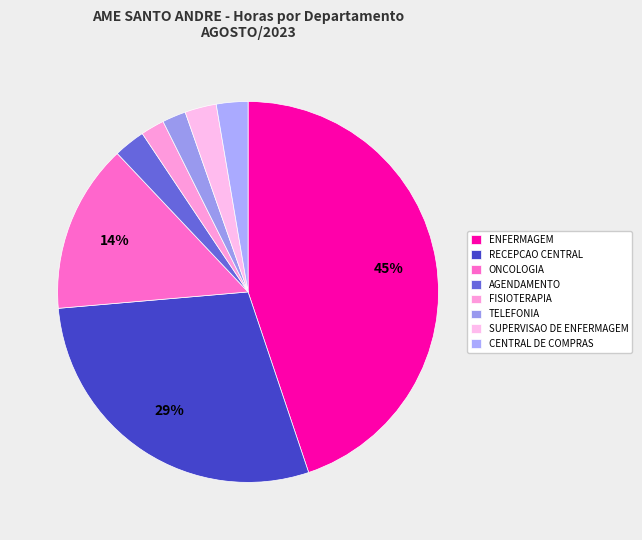

Between SUPERVISAO DE ENFERMAGEM and ONCOLOGIA, which is larger?

ONCOLOGIA